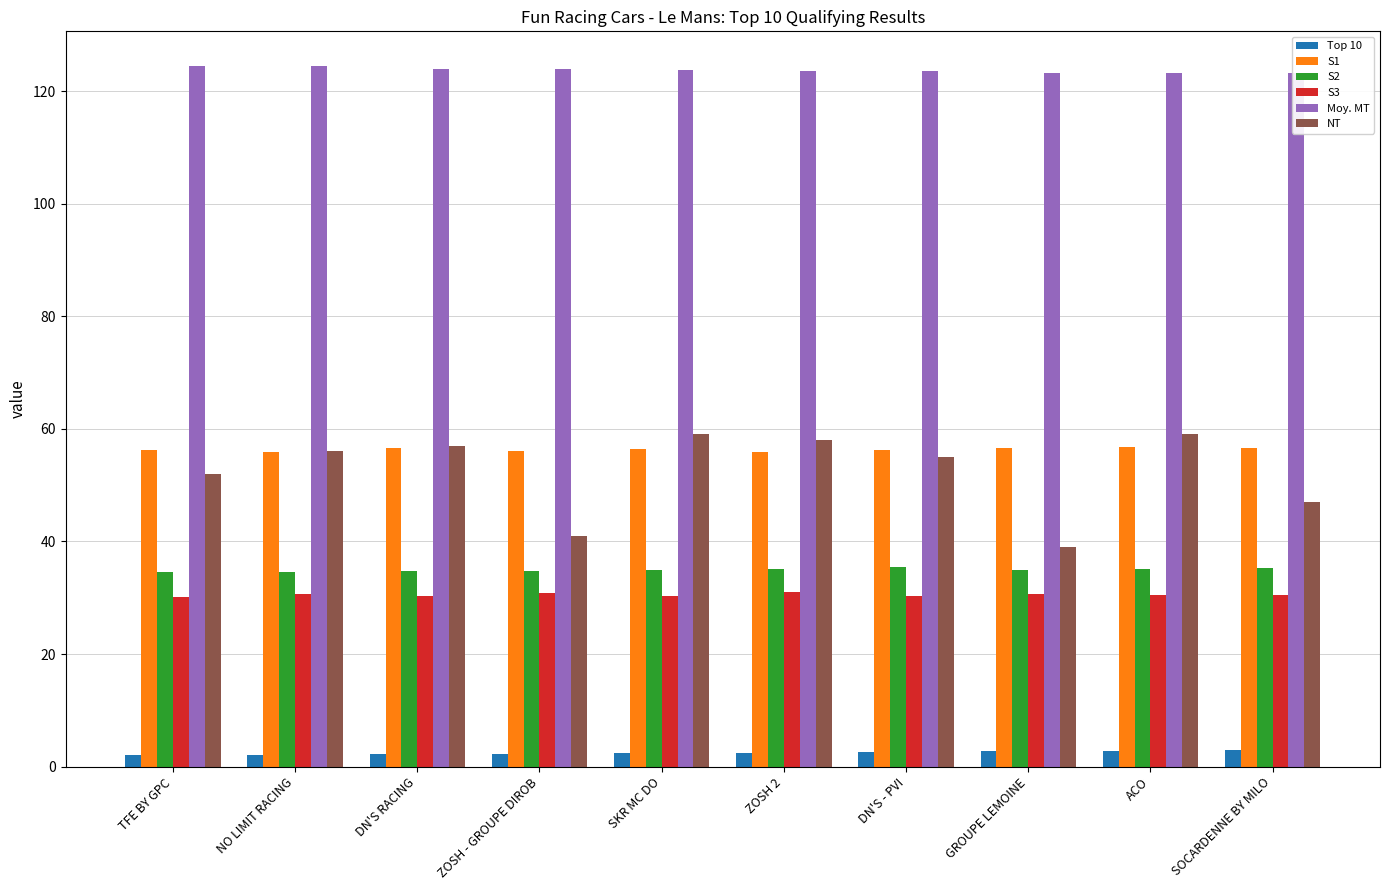

How many groups of bars are there?

10